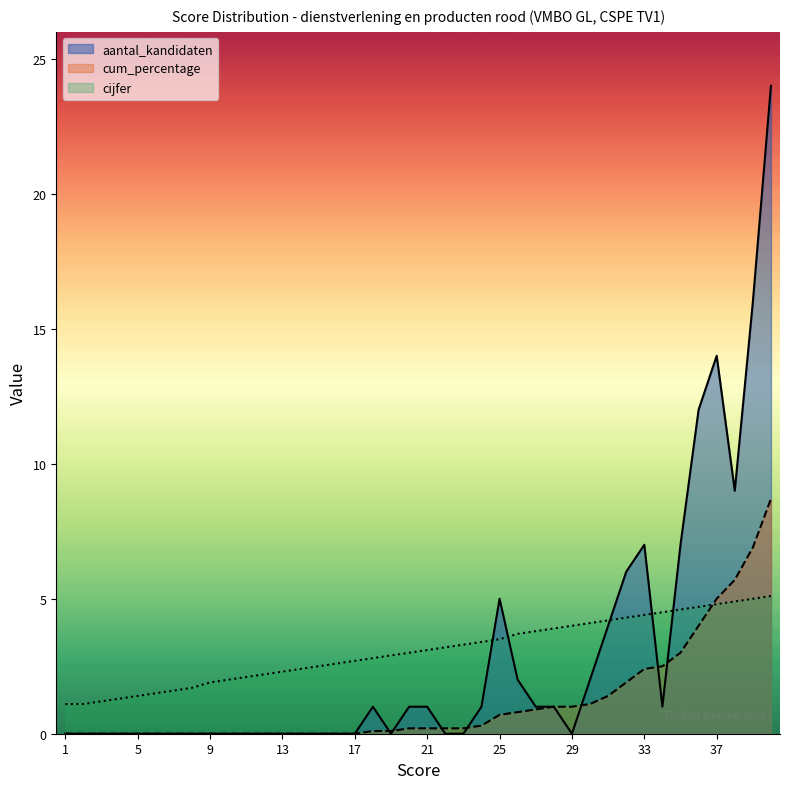

What is the difference between the aantal_kandidaten values at 18 and 17?

1.0